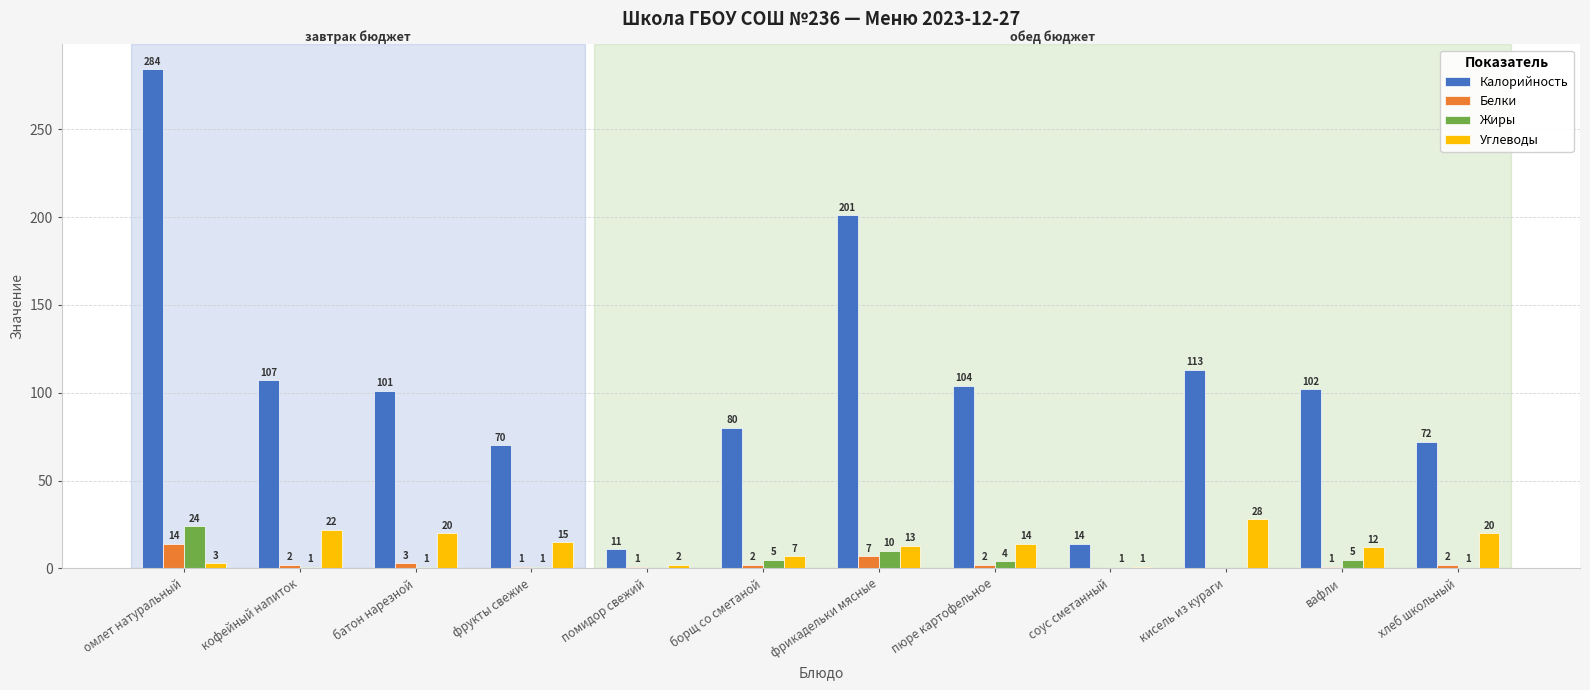

Is the value of Калорийность at борщ со сметаной greater than the value of Жиры at фрикадельки мясные?

Yes